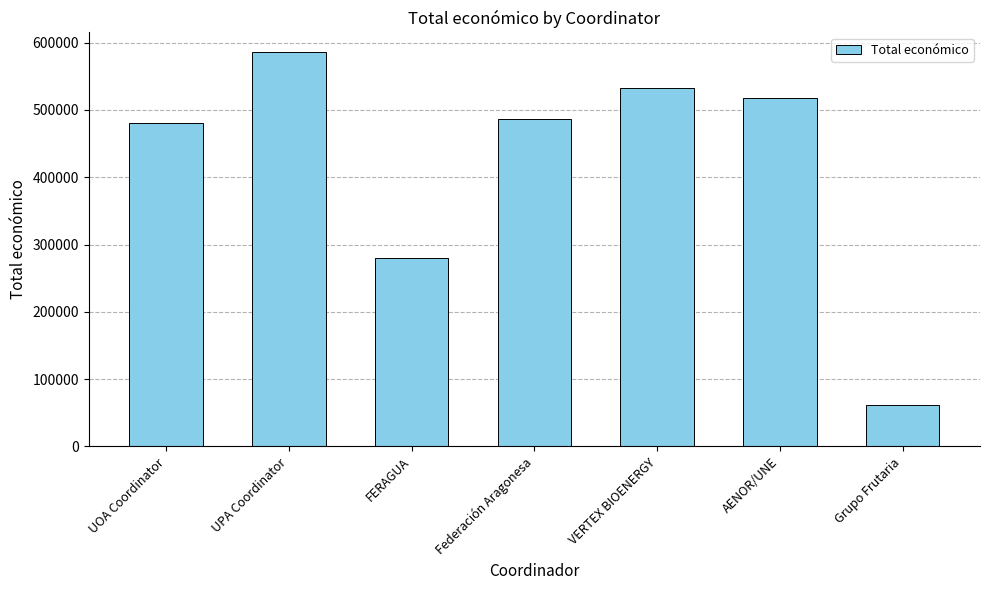

Which label corresponds to the largest value in the chart?

UPA Coordinator